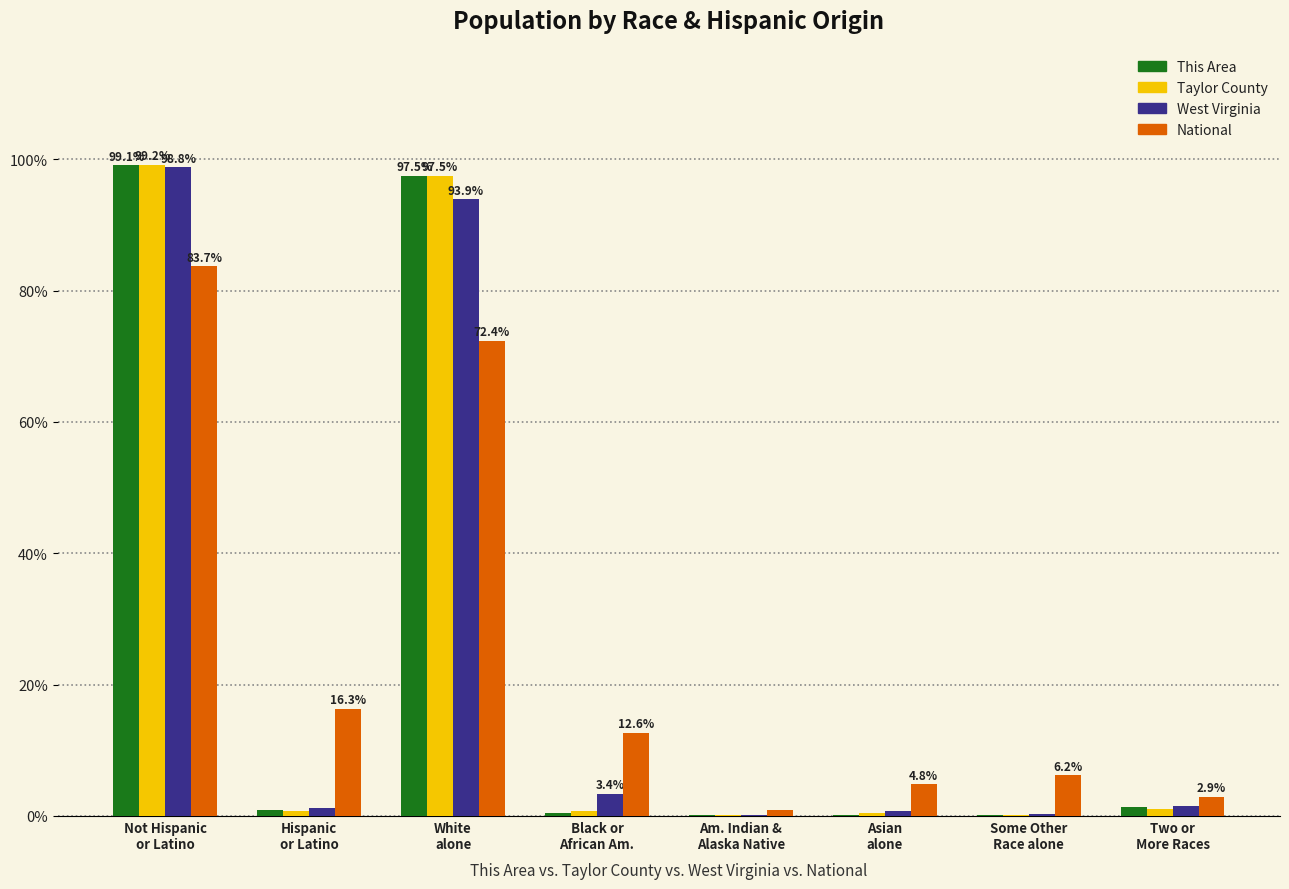

What is the sum of all This Area values?

199.8